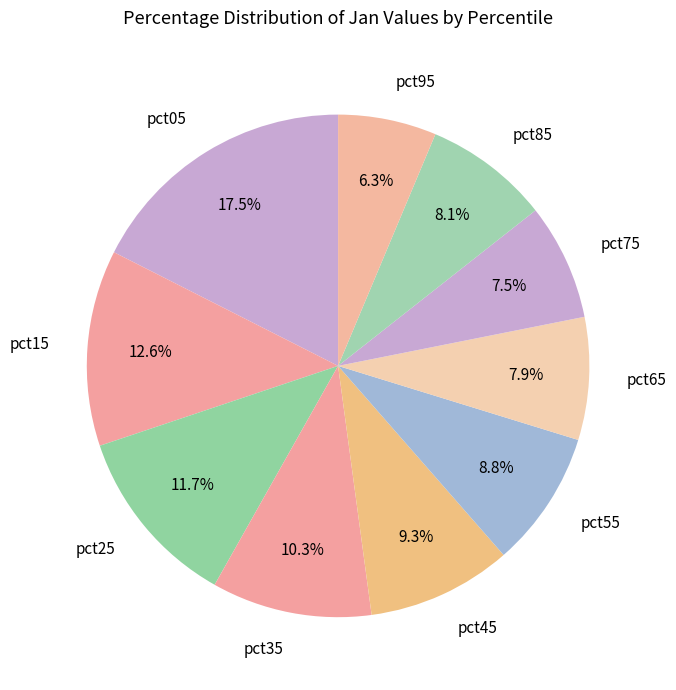

To the nearest percent, what is the average slice percentage?

10%